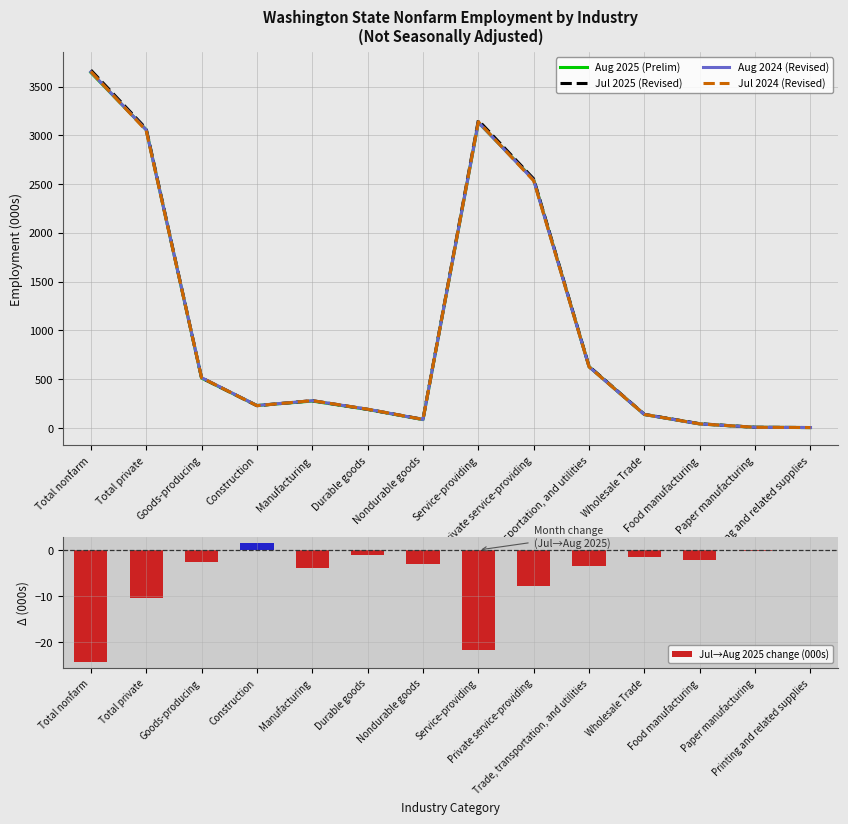

How many data points in Jul 2024 (Revised) are above 280?

7